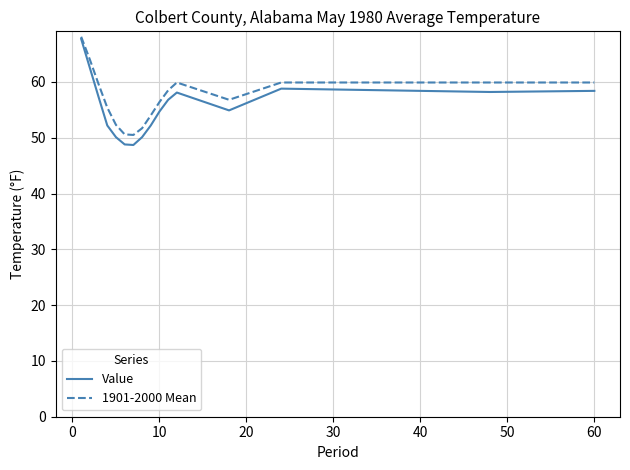

What is the maximum value shown in the chart?

68.1